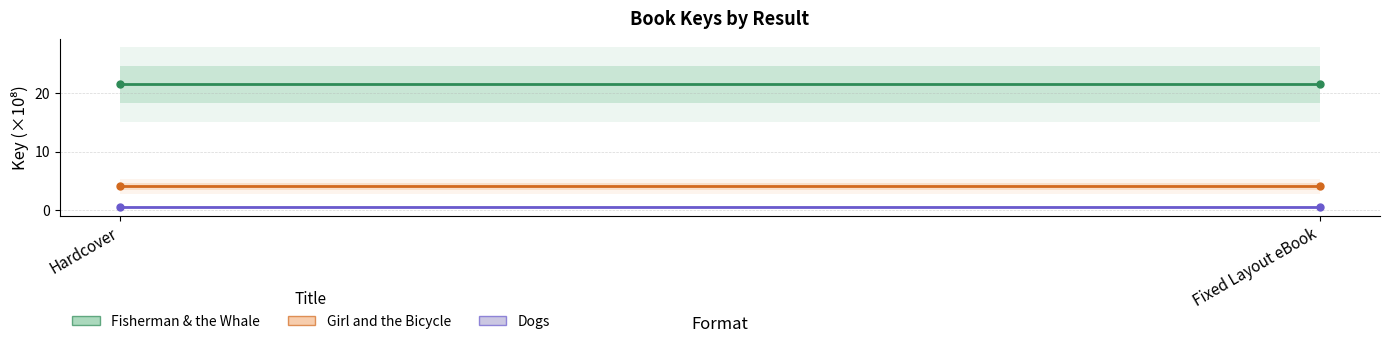

Rank the series by their average value, from lowest to highest.

Dogs, Girl and the Bicycle, Fisherman & the Whale